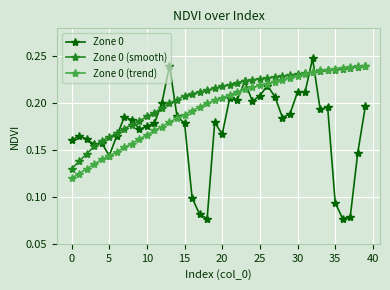

How many series are shown in this chart?

3